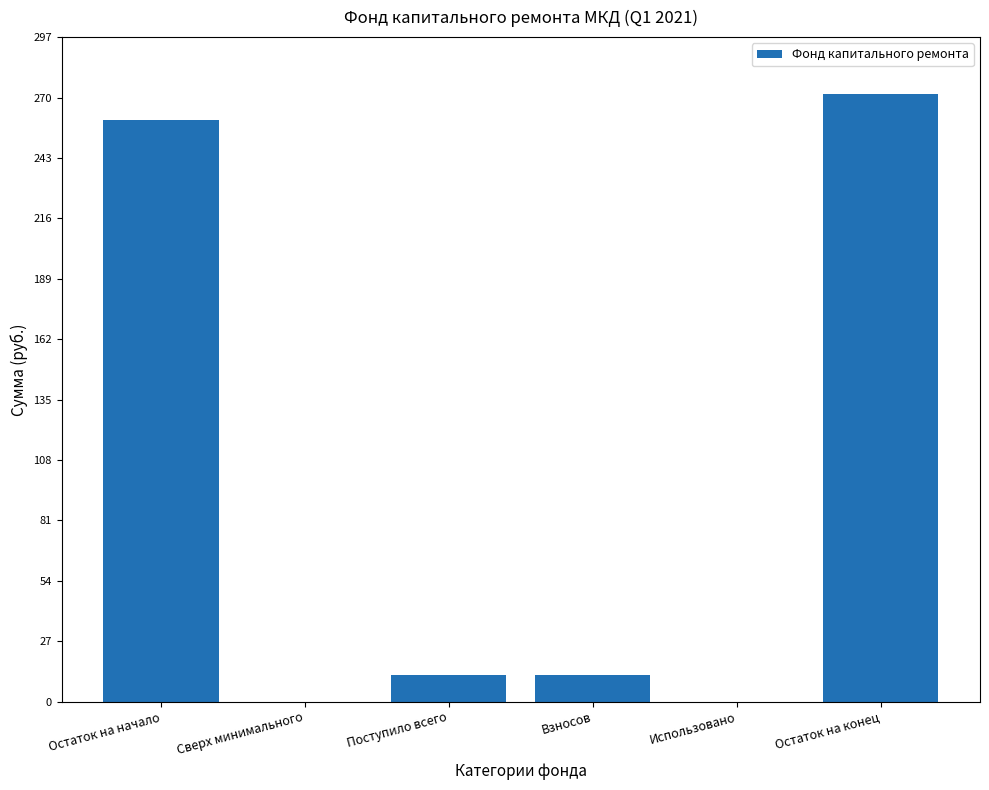

What value does the data have at Поступило всего?

11.7